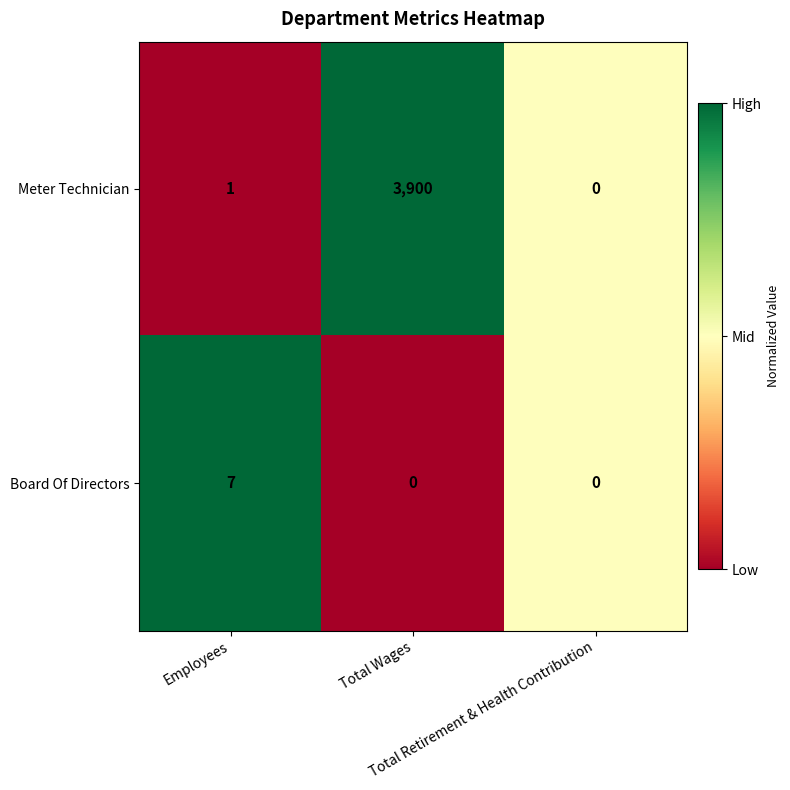

Rank the series at Total Wages from lowest to highest value.

Board Of Directors, Meter Technician